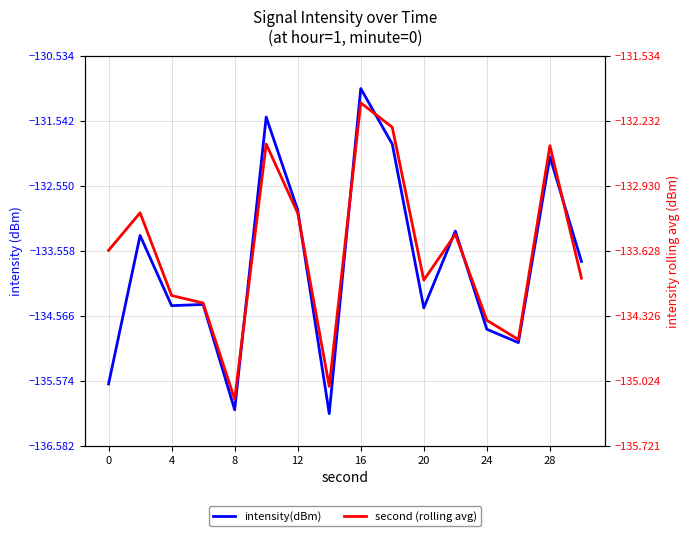

How many data points does each series have?

16